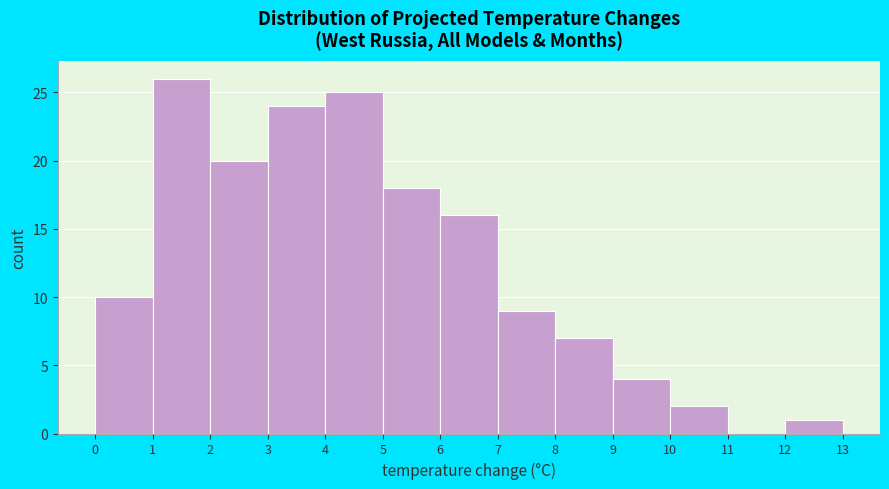

Which range on the x-axis has the tallest bar?

1 to 2